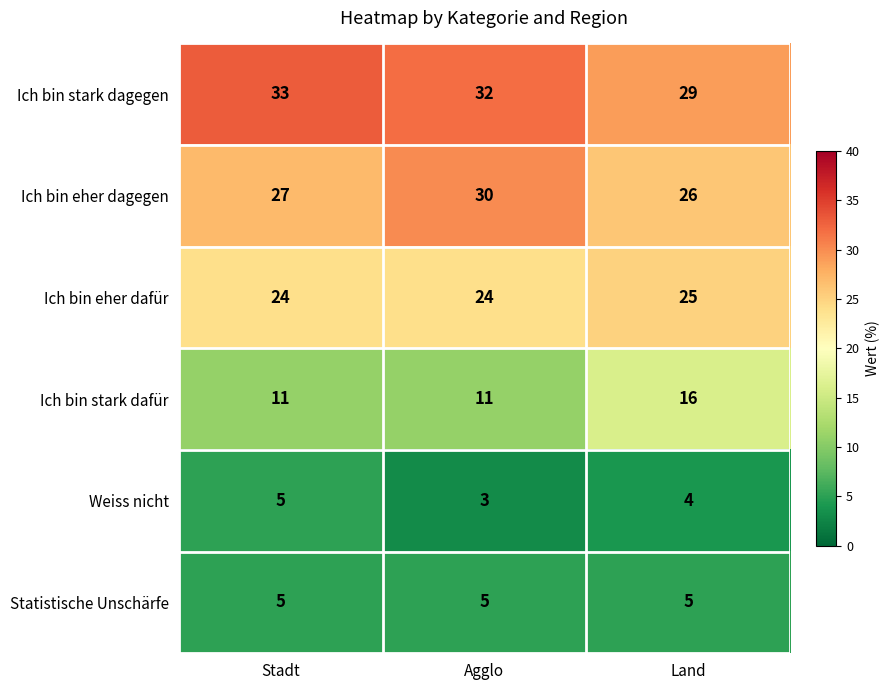

What is the average value of the Ich bin stark dafür series?

13